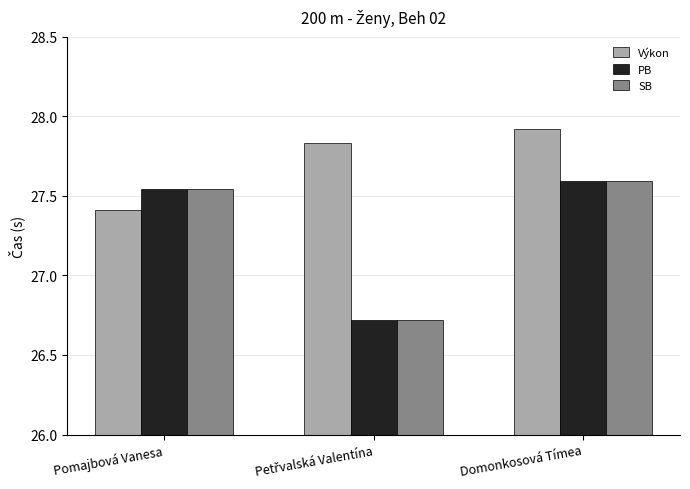

At how many categories does at least one series exceed 27?

3